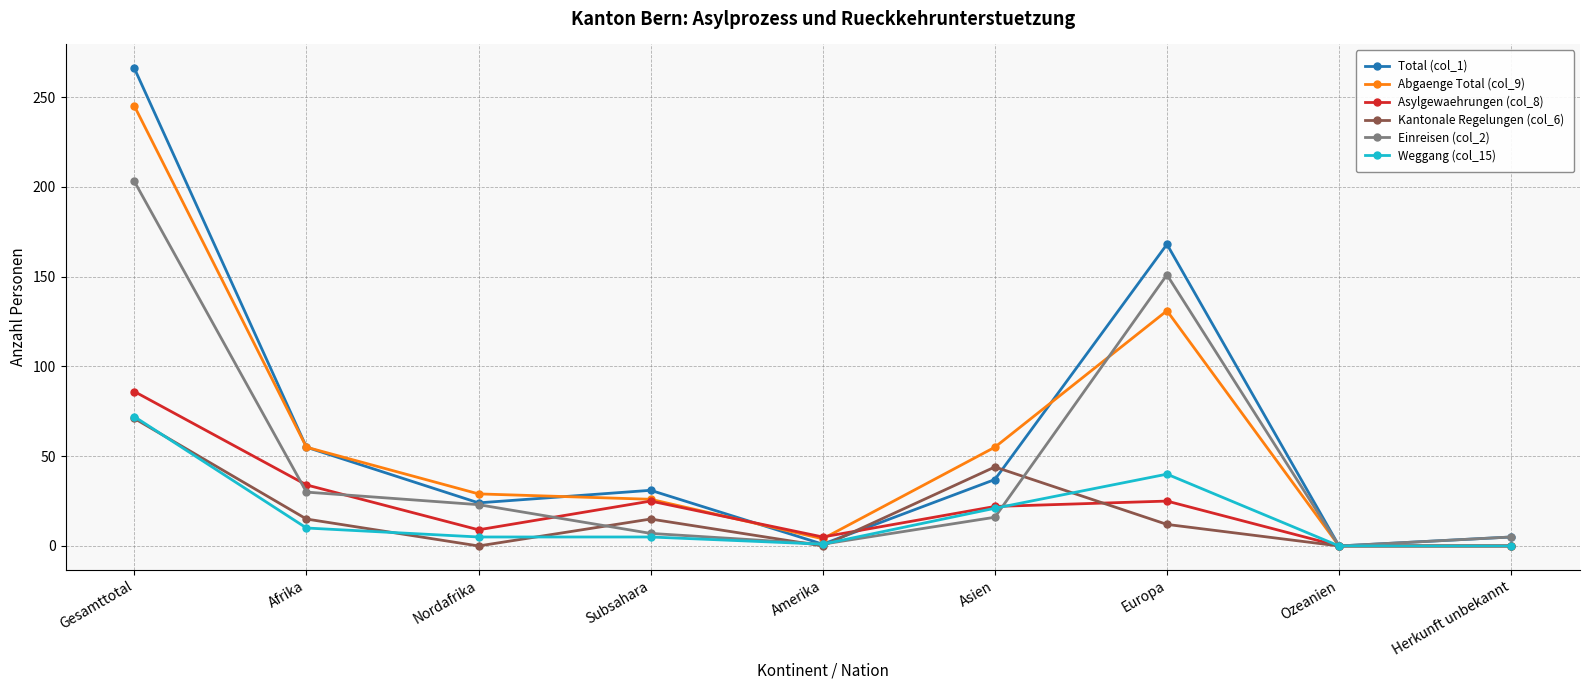

What is the difference between the Einreisen (col_2) values at Amerika and Nordafrika?

22